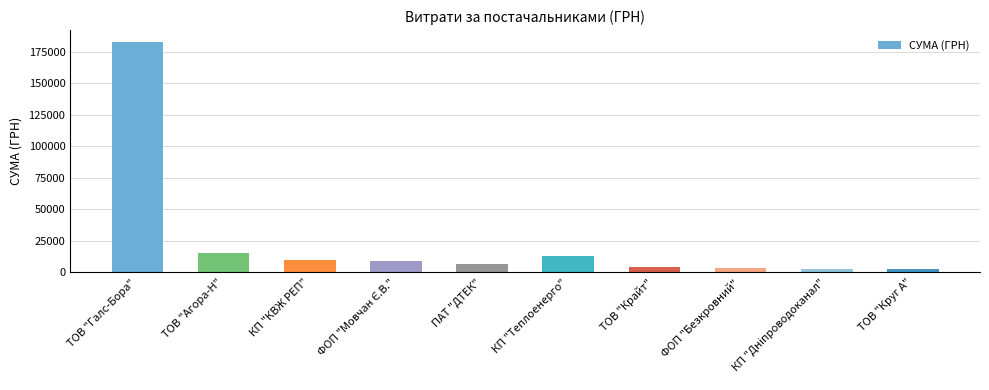

What is the label of the 8th bar from the left?

ФОП "Безкровний"